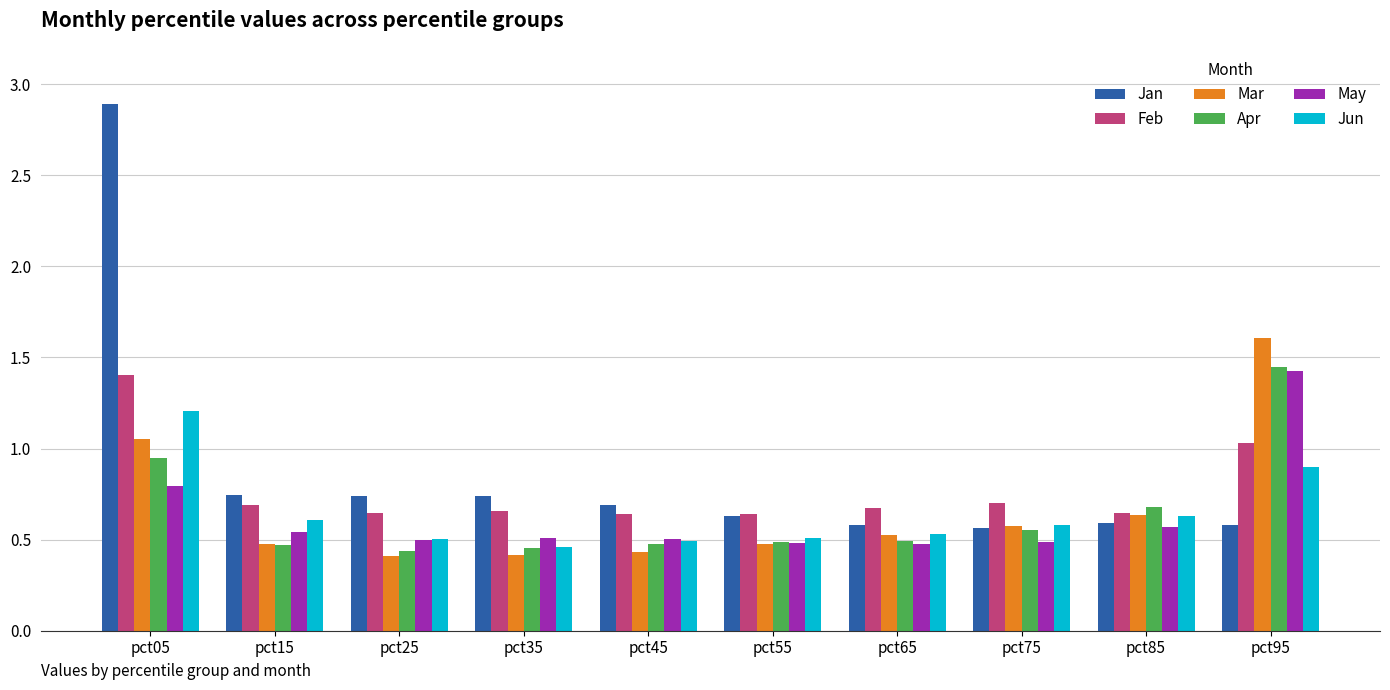

Where is Mar nearest to the value 1?

pct05